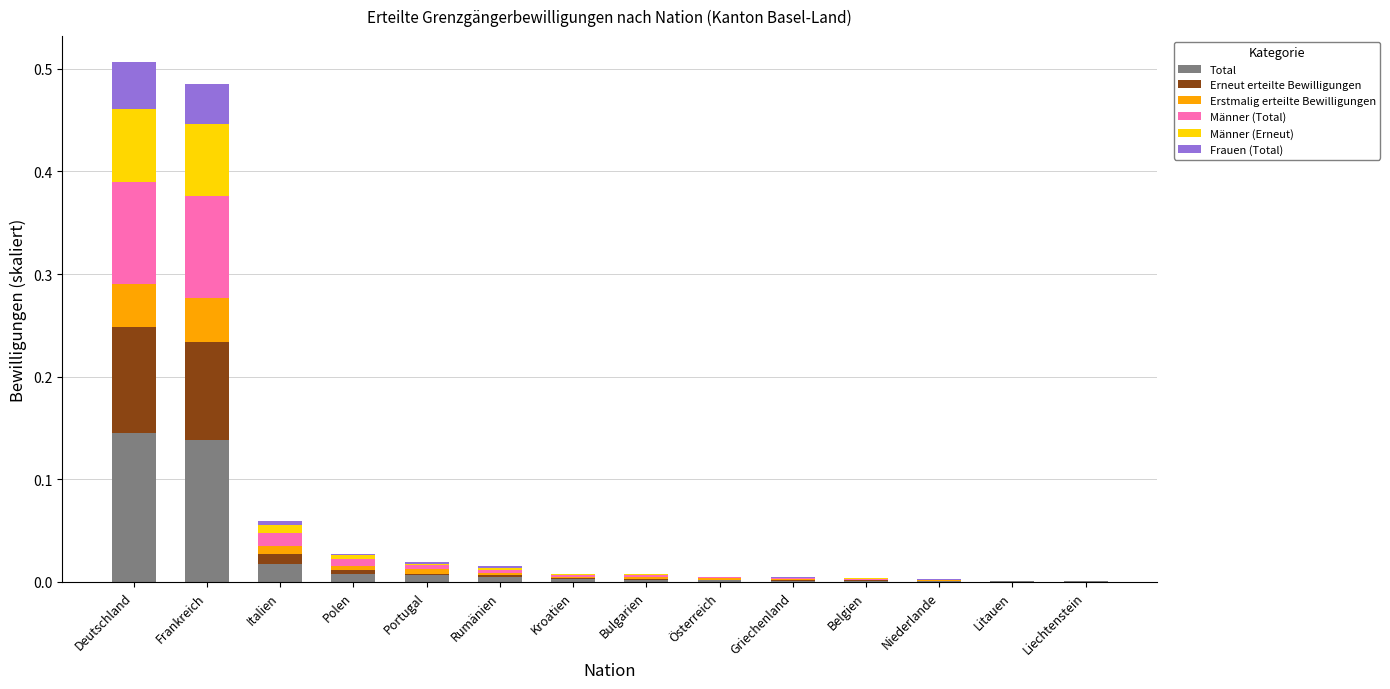

Which series changed the most between Rumänien and Bulgarien?

Total